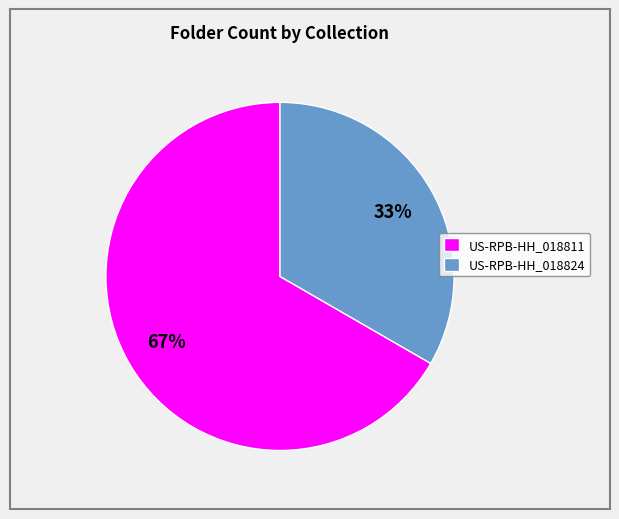

What is the ratio of the value at US-RPB-HH_018811 to the value at US-RPB-HH_018824?

2.0